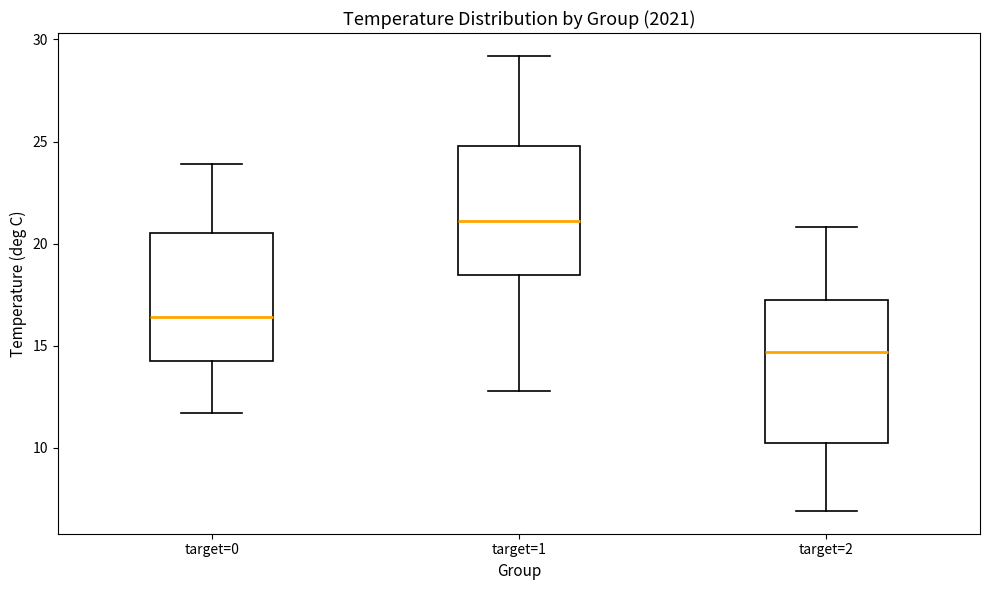

Reading left to right, transcribe this box plot: for each box, give where its median line is, the range the box spans, and where its two whiskers end, as read against the y-axis. The values are not printed on the chart, so give them approximately, as read against the axis.

target=0: median 16.5, box 14.5 to 20.5, whiskers 11.5 to 24.0
target=1: median 21.0, box 18.5 to 25.0, whiskers 13.0 to 29.0
target=2: median 14.5, box 10.5 to 17.5, whiskers 7.0 to 21.0